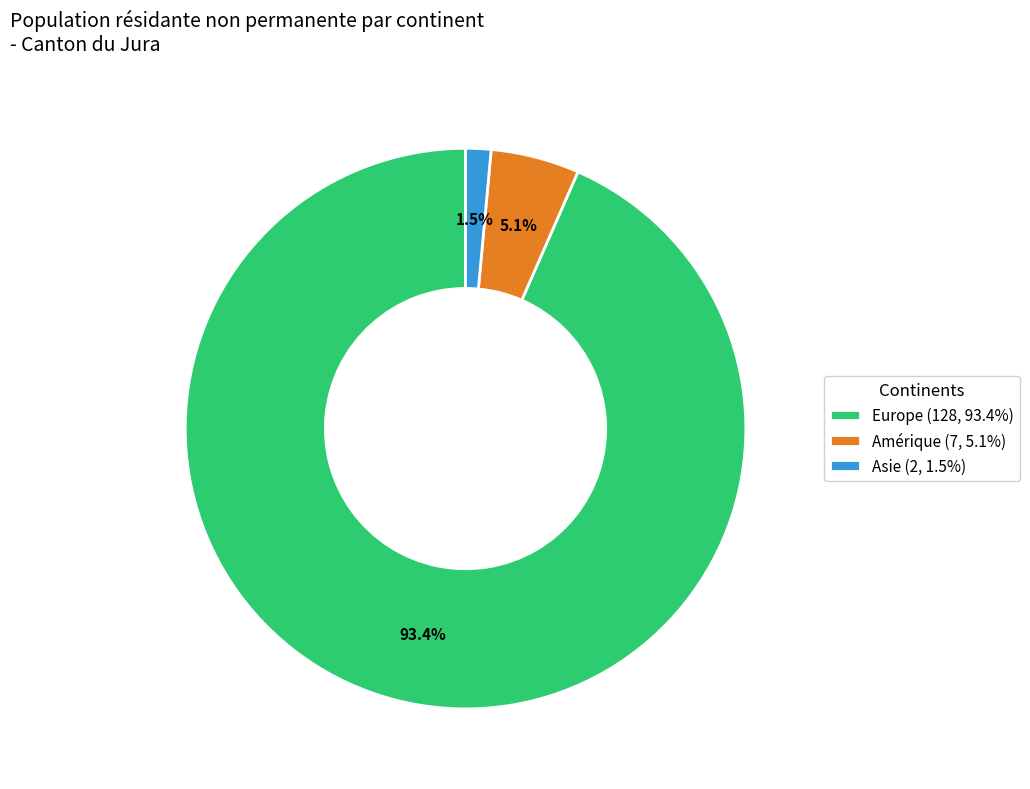

Is there any slice that represents more than half of the pie?

Yes